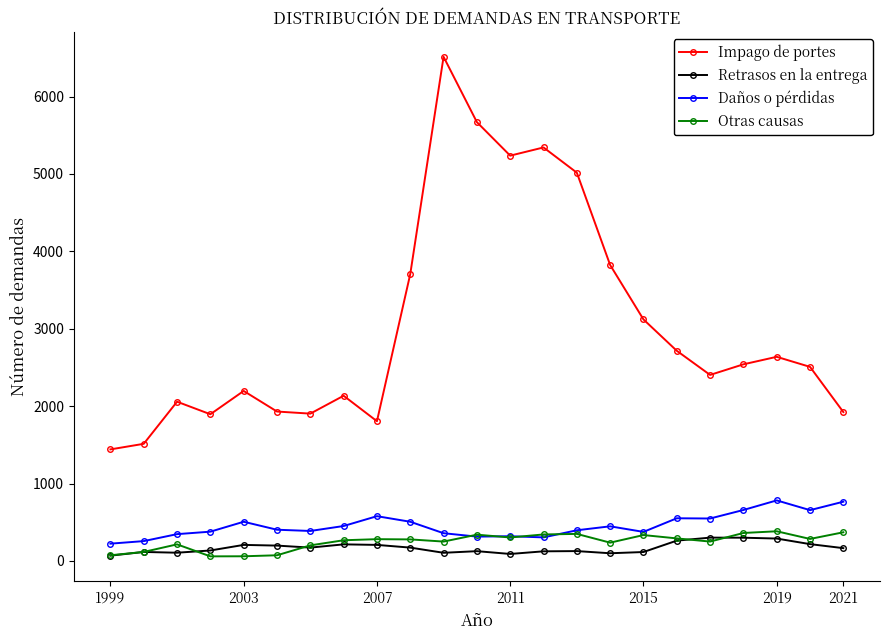

Which series has the widest spread of values?

Impago de portes